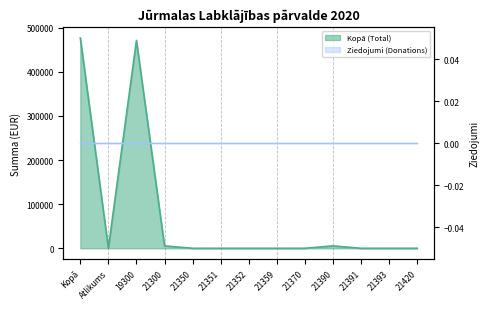

Reading left to right, extract all data points from this chart.

Kopā=476733	Atlikums=142	19300=471179	21300=5412	21350=0	21351=0	21352=0	21359=0	21370=0	21390=5412	21391=0	21393=0	21420=0